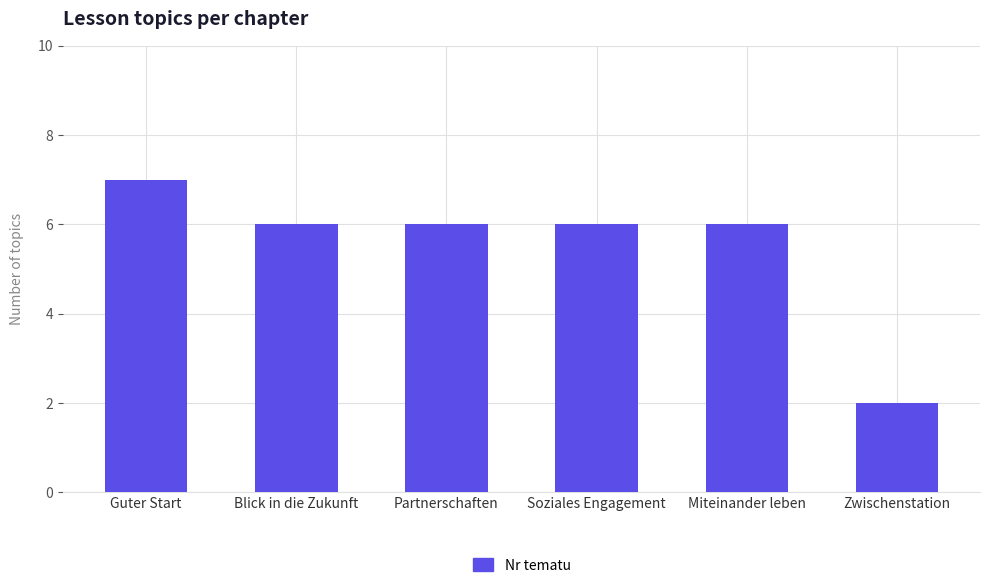

How many data points does each series have?

6